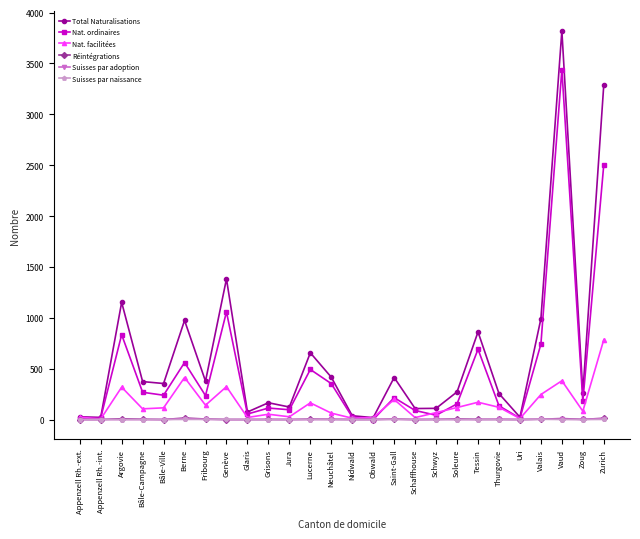

Where does the Réintégrations series first go above 1?

Argovie